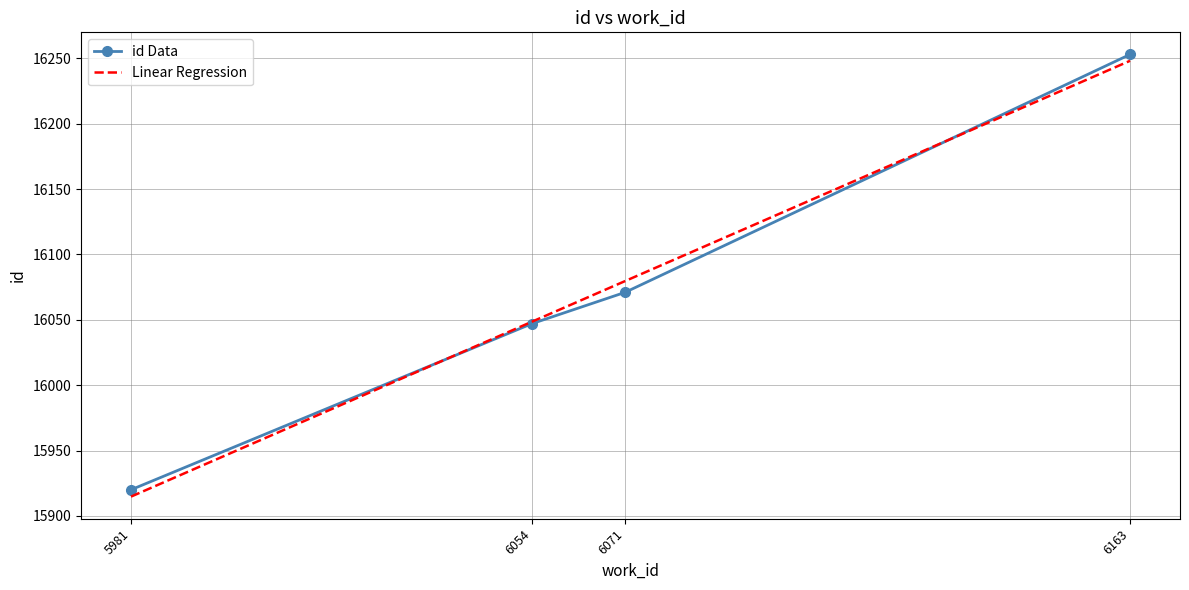

What is the value of the 4th point from the left?

16253